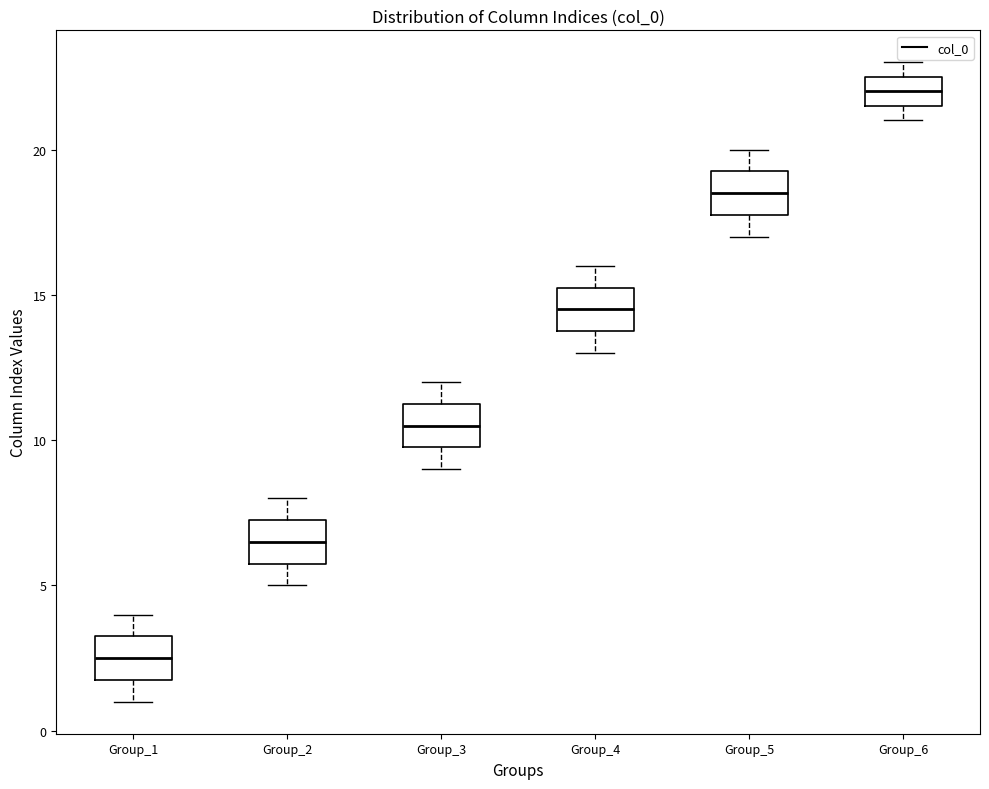

Reading left to right, transcribe this box plot: for each box, give where its median line is, the range the box spans, and where its two whiskers end, as read against the y-axis. The values are not printed on the chart, so give them approximately, as read against the axis.

Group_1: median 2.5, box 2.0 to 3.5, whiskers 1.0 to 4.0
Group_2: median 6.5, box 6.0 to 7.5, whiskers 5.0 to 8.0
Group_3: median 10.5, box 10.0 to 11.5, whiskers 9.0 to 12.0
Group_4: median 14.5, box 14.0 to 15.5, whiskers 13.0 to 16.0
Group_5: median 18.5, box 18.0 to 19.5, whiskers 17.0 to 20.0
Group_6: median 22.0, box 21.5 to 22.5, whiskers 21.0 to 23.0